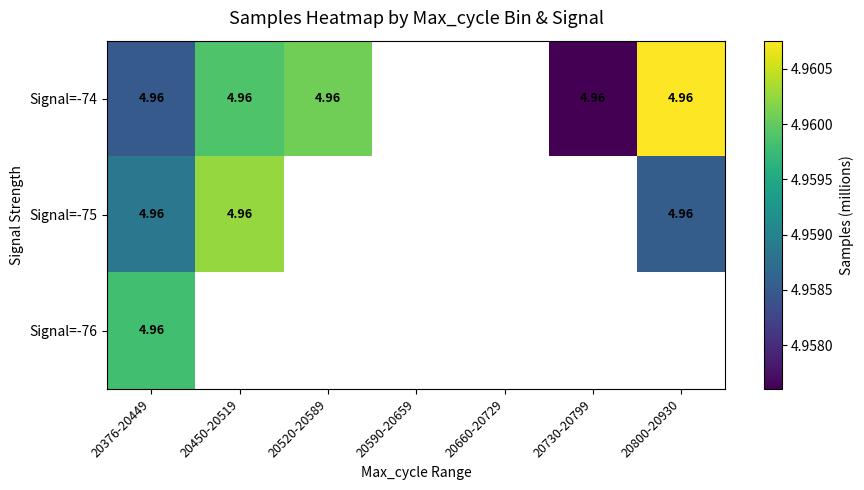

At 20520-20589, list the series in order from largest to smallest.

Signal=-74, Signal=-75, Signal=-76